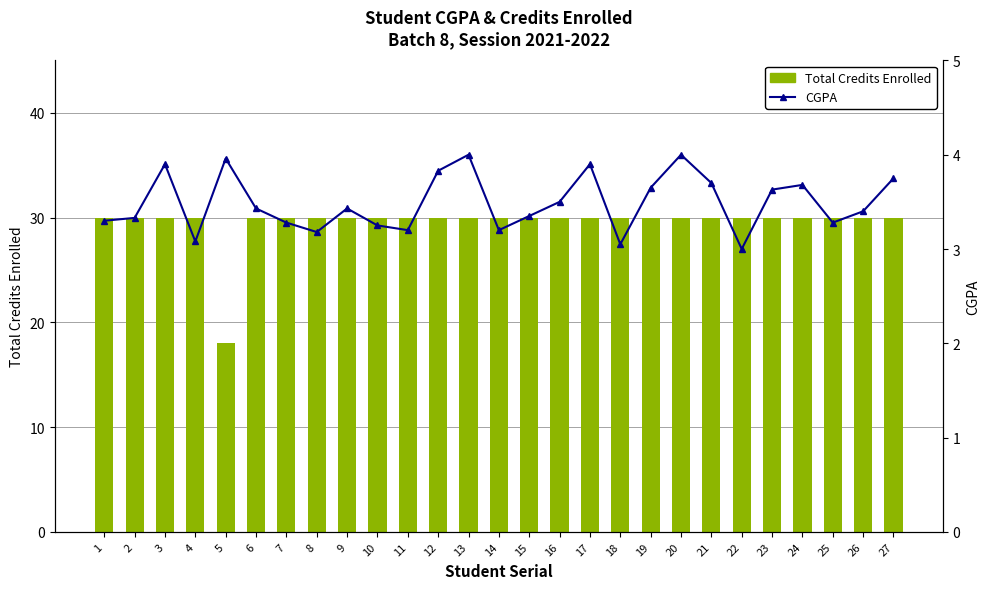

At which category does the chart reach its peak across all series?

1